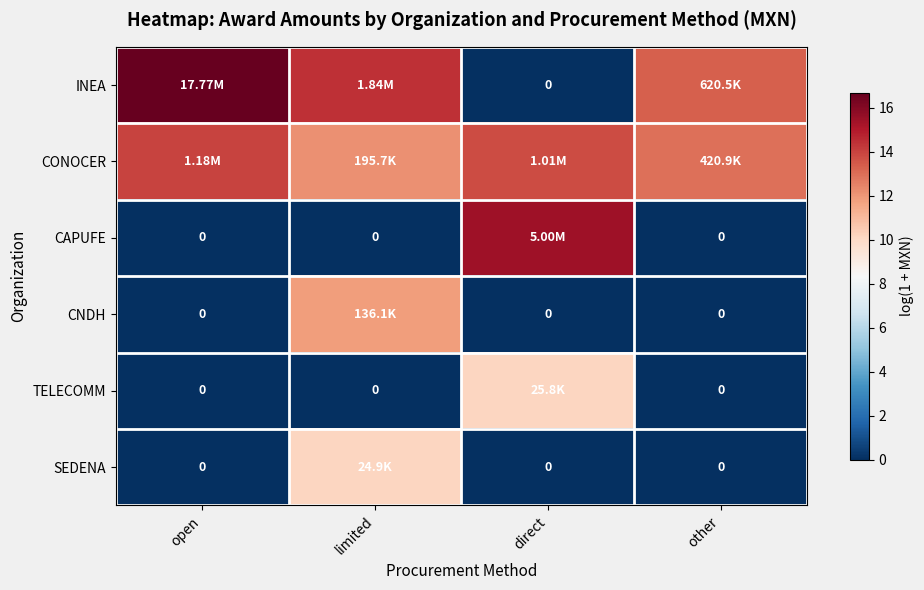

What is the spread (max minus min) of values at limited?

14.4